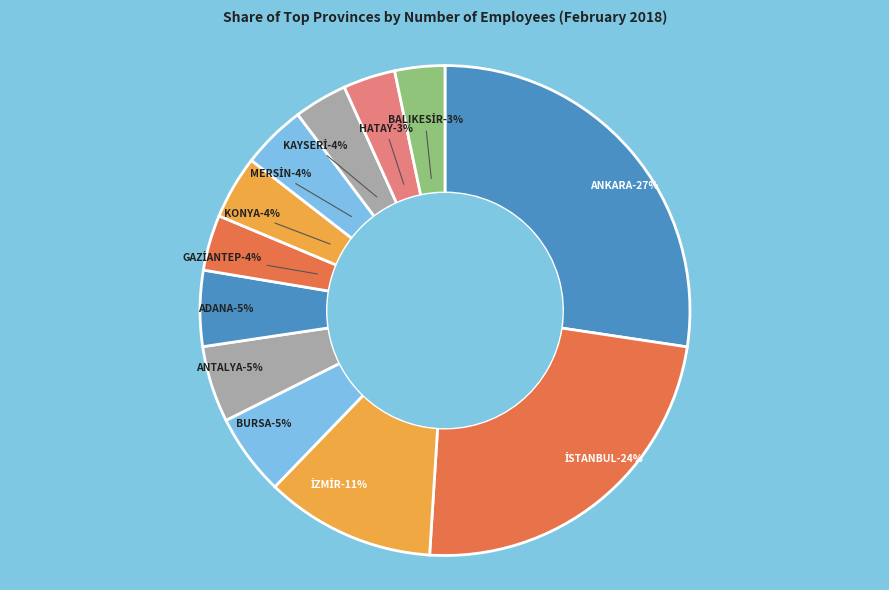

How many segments does this pie chart have?

12